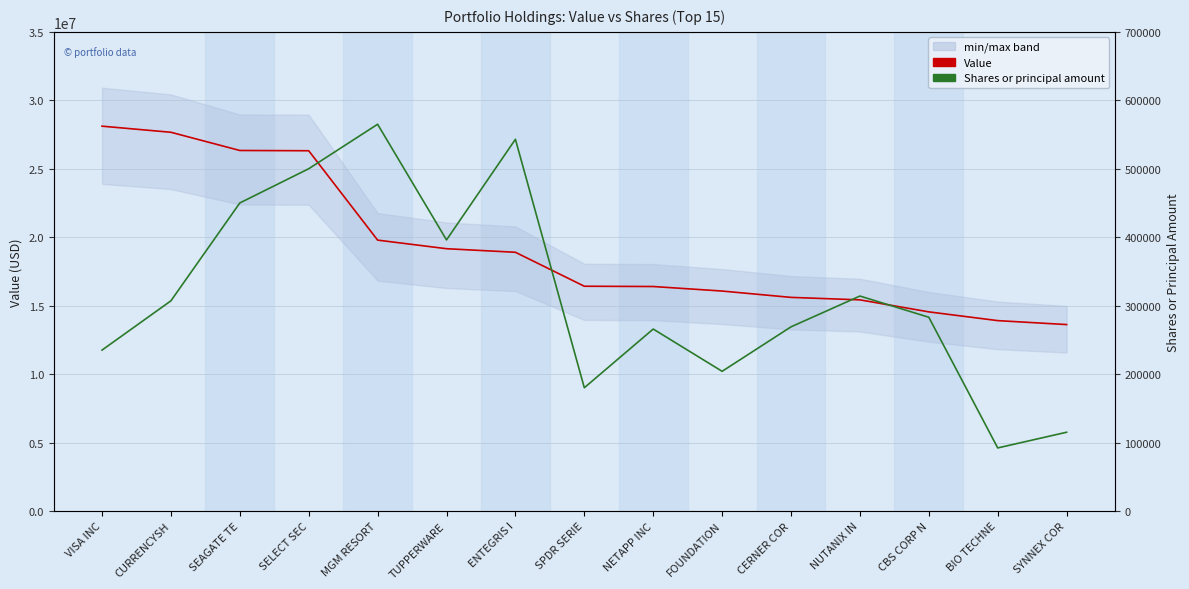

At how many categories does at least one series exceed 4299400?

15